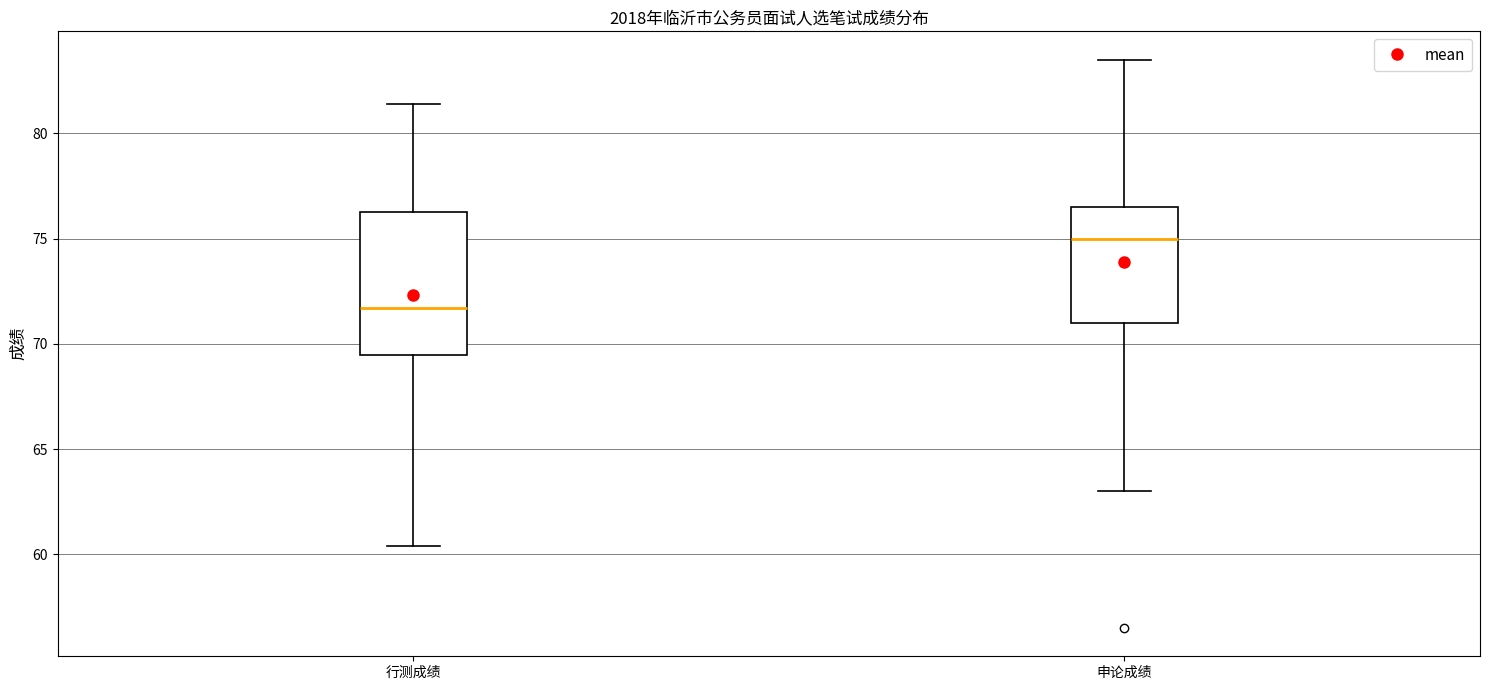

Which box's median line is the highest?

申论成绩